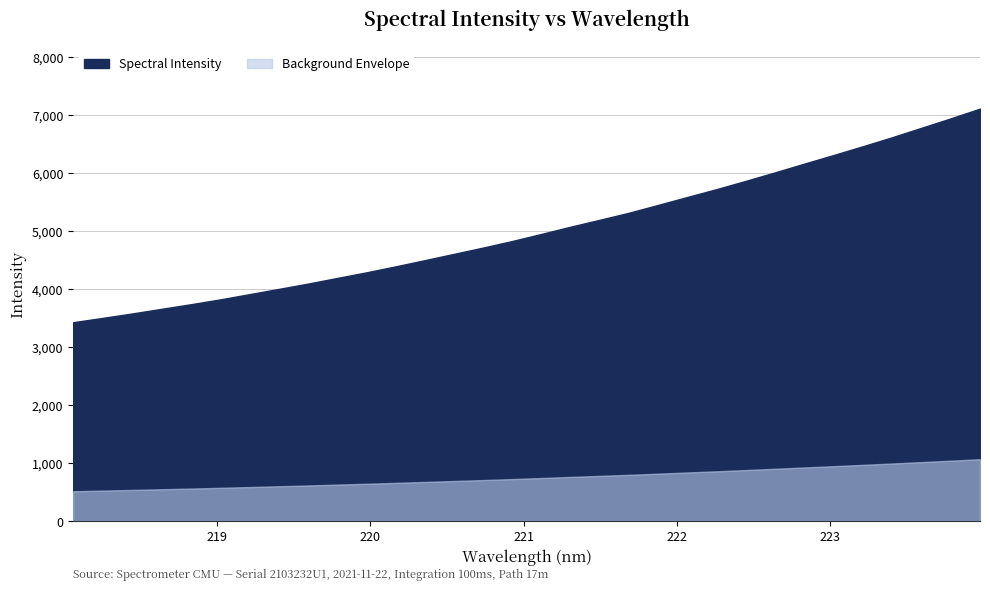

True or false: the data shows 1485.0 at 218.2508.

False